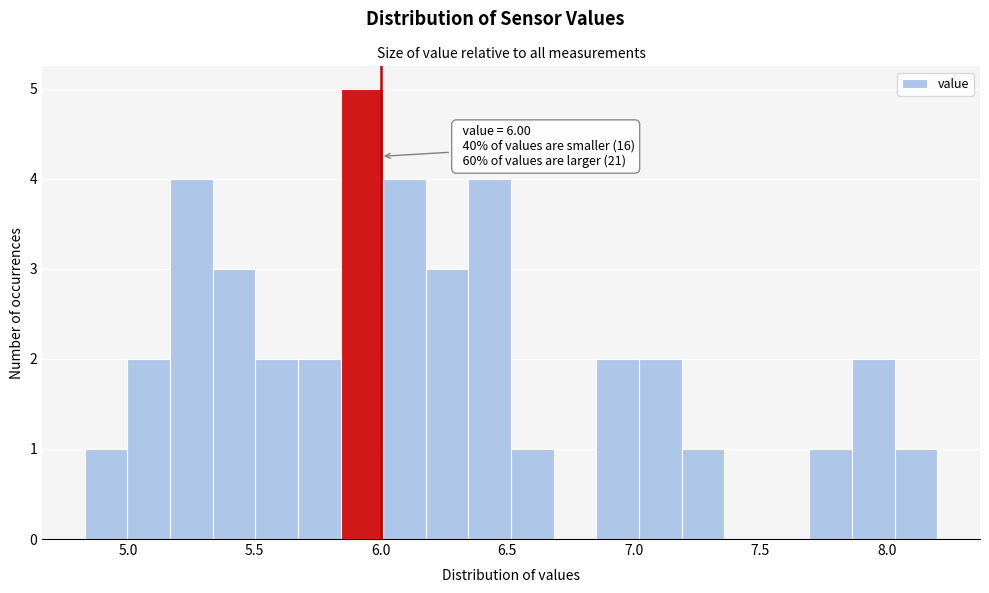

Read against the x-axis, roughly where is the centre of the tallest bar?

5.95